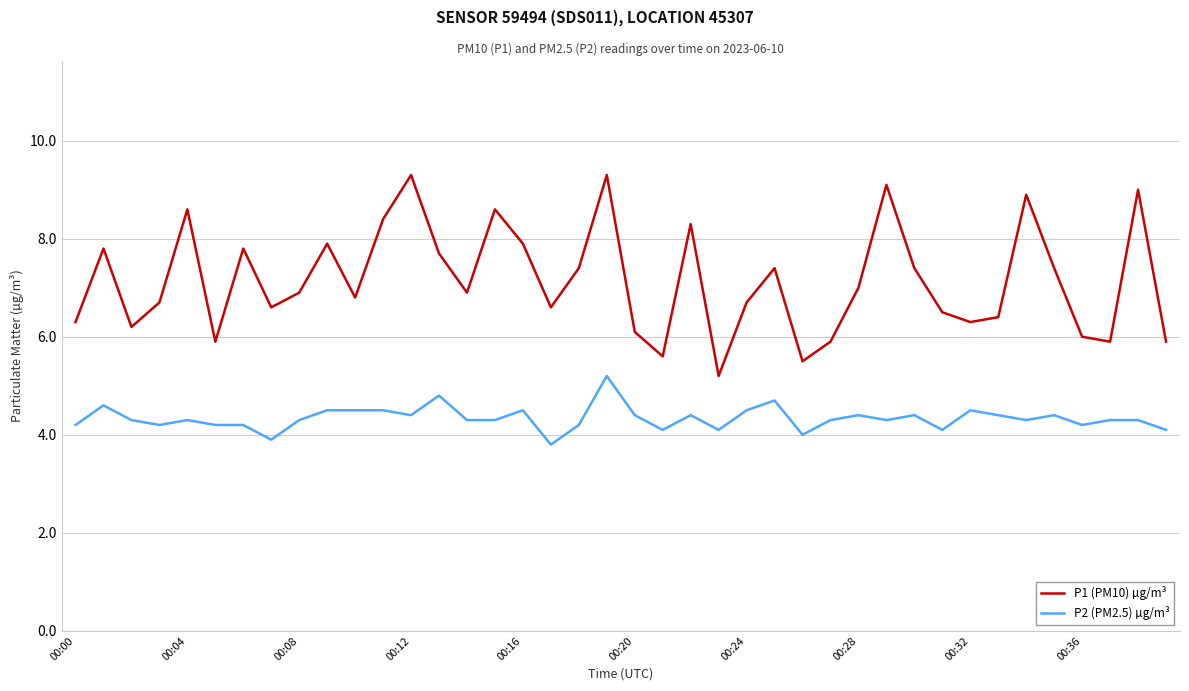

List the series in order of their overall mean, highest first.

P1 (PM10) µg/m³, P2 (PM2.5) µg/m³